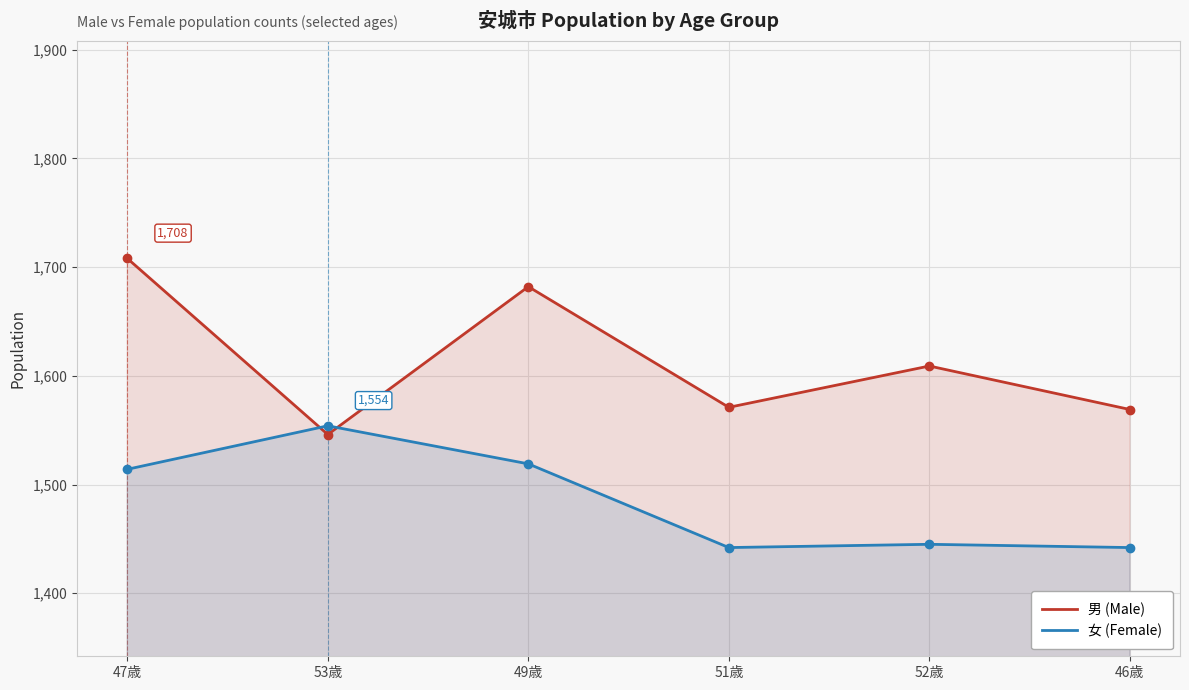

Count the number of data series in this chart.

2